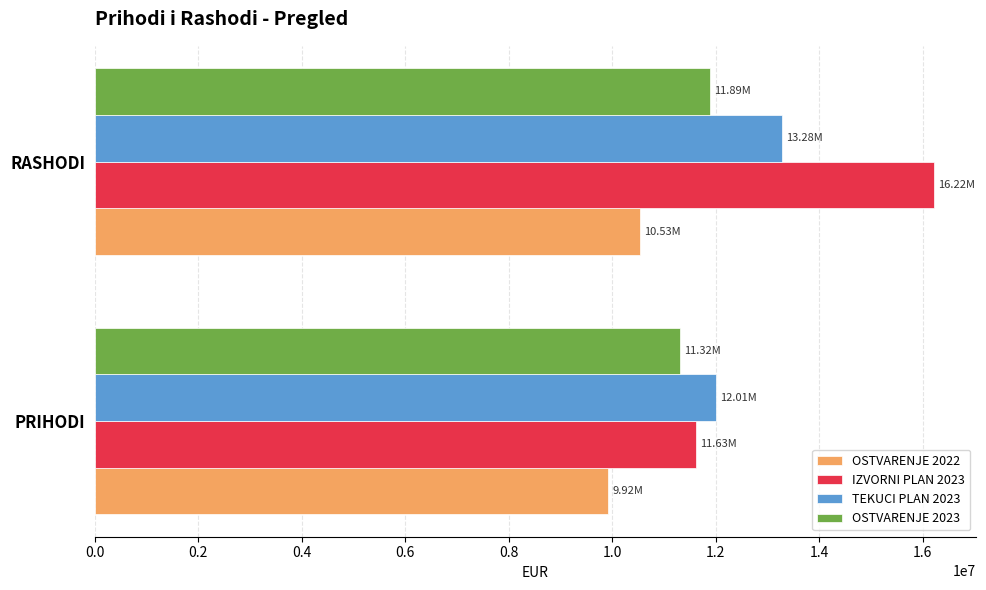

Where is OSTVARENJE 2022 nearest to the value 10228827?

PRIHODI